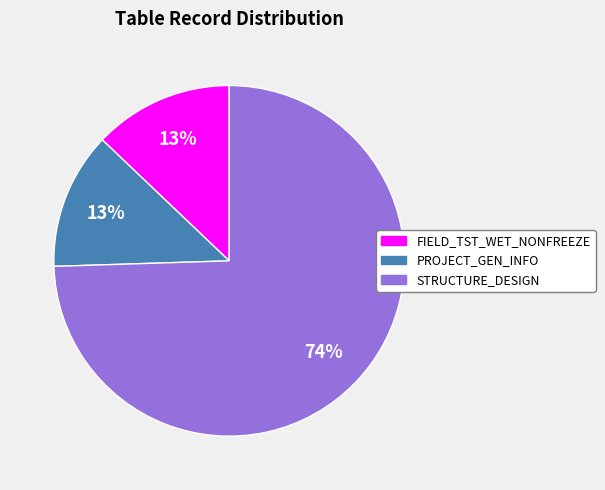

To the nearest percent, what is the average slice percentage?

33%